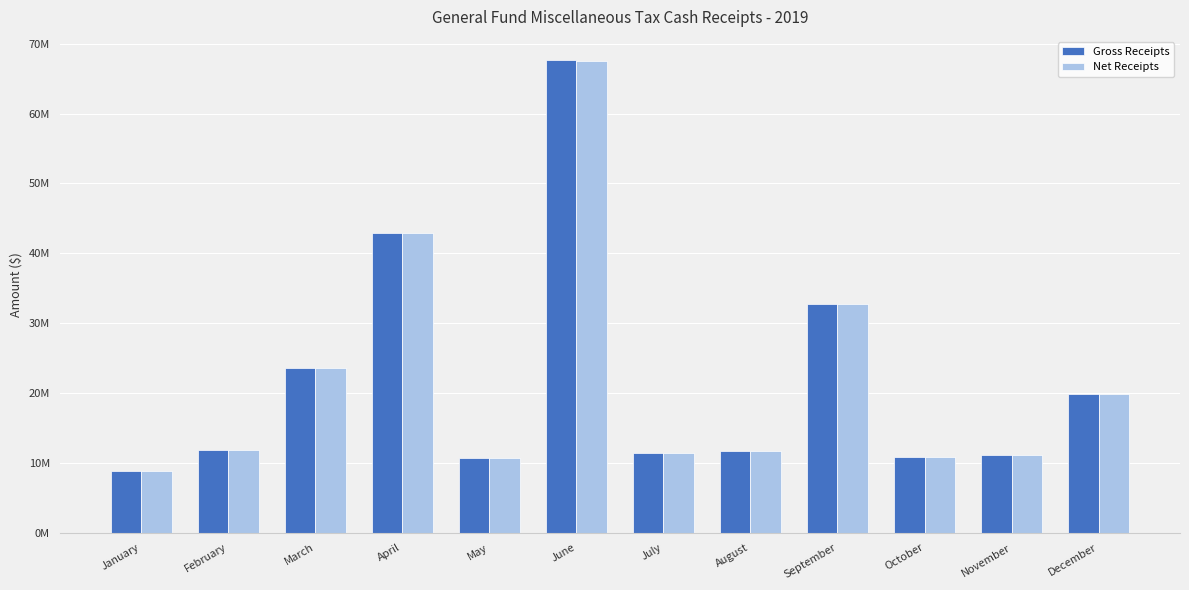

Where does the Gross Receipts series first go above 11793822?

February